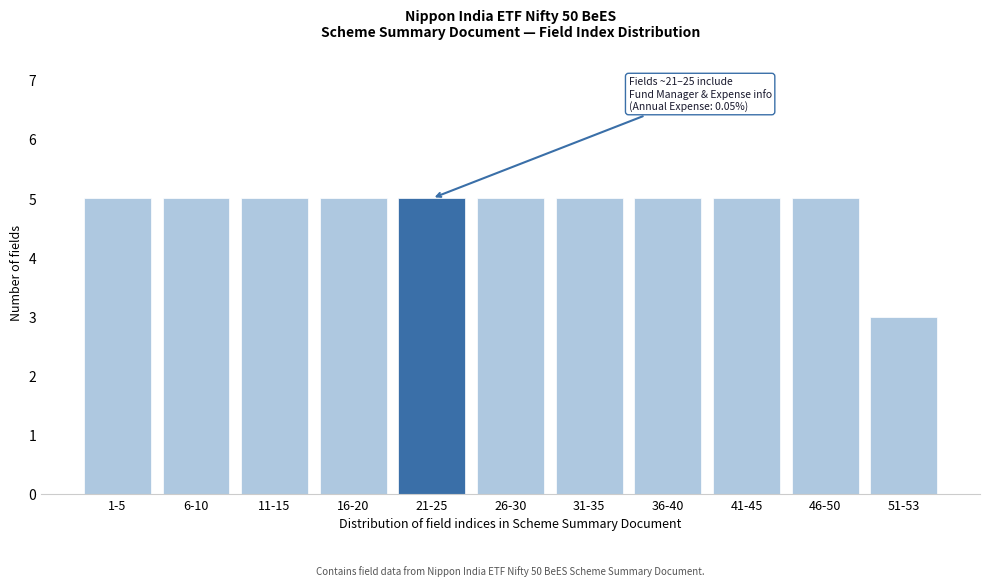

Reading right to left, extract all data points from this chart.

3	5	5	5	5	5	5	5	5	5	5